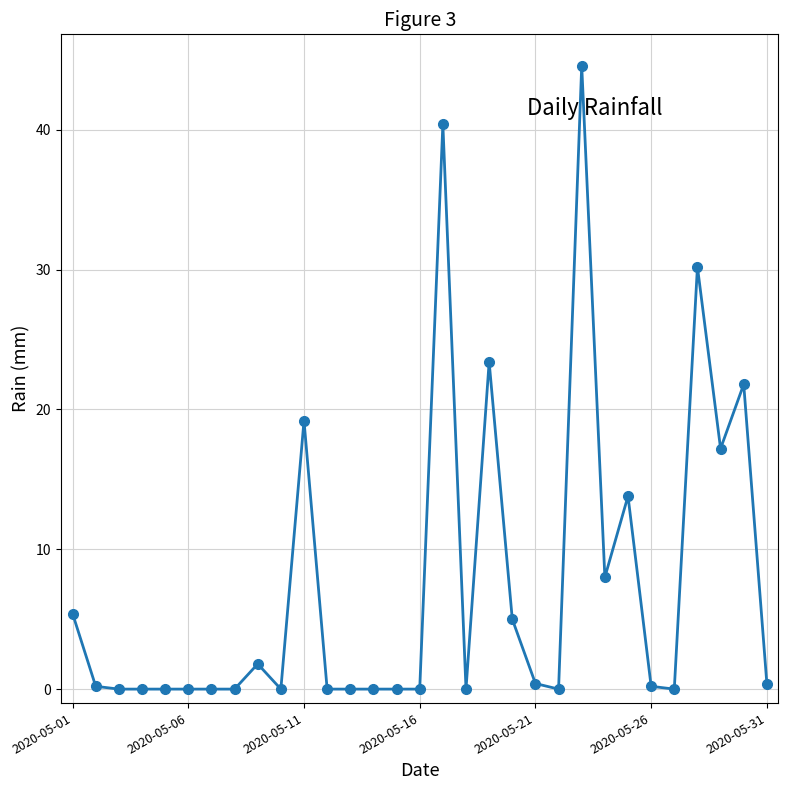

What is the maximum value shown in the chart?

44.6